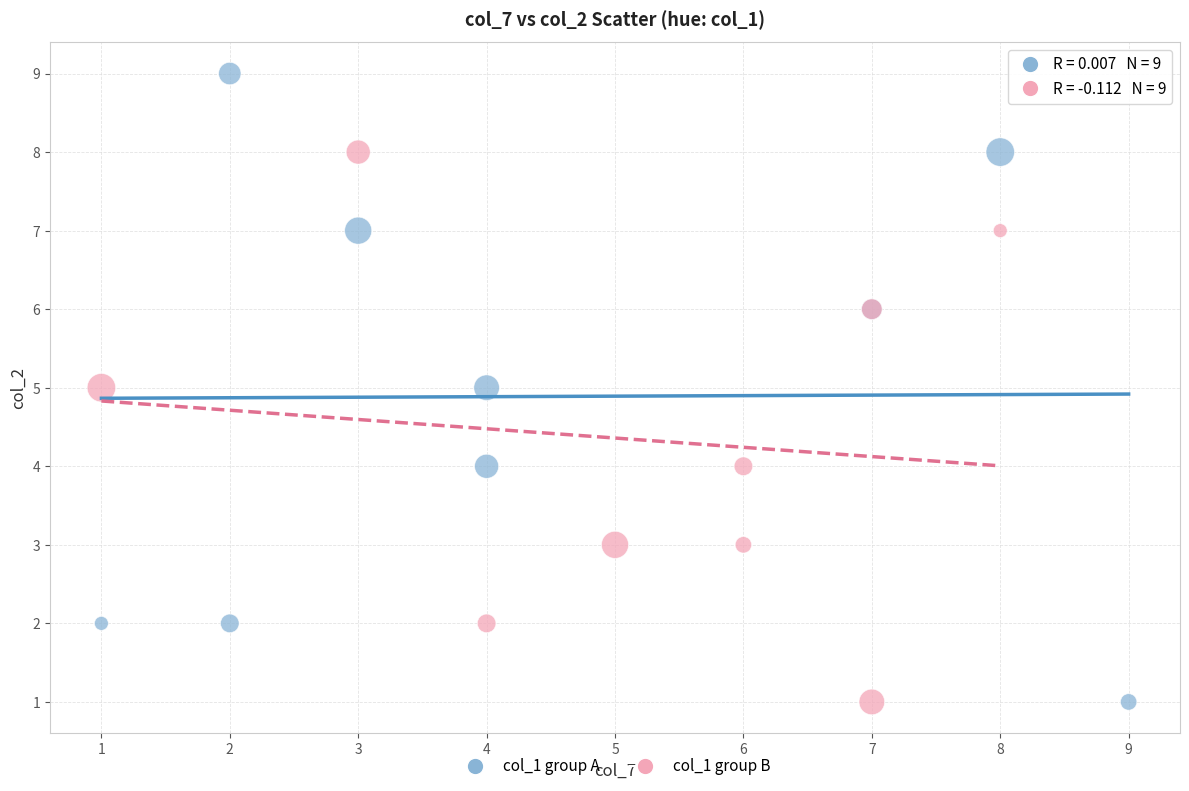

Which series reaches the maximum Y coordinate?

col_1 group A